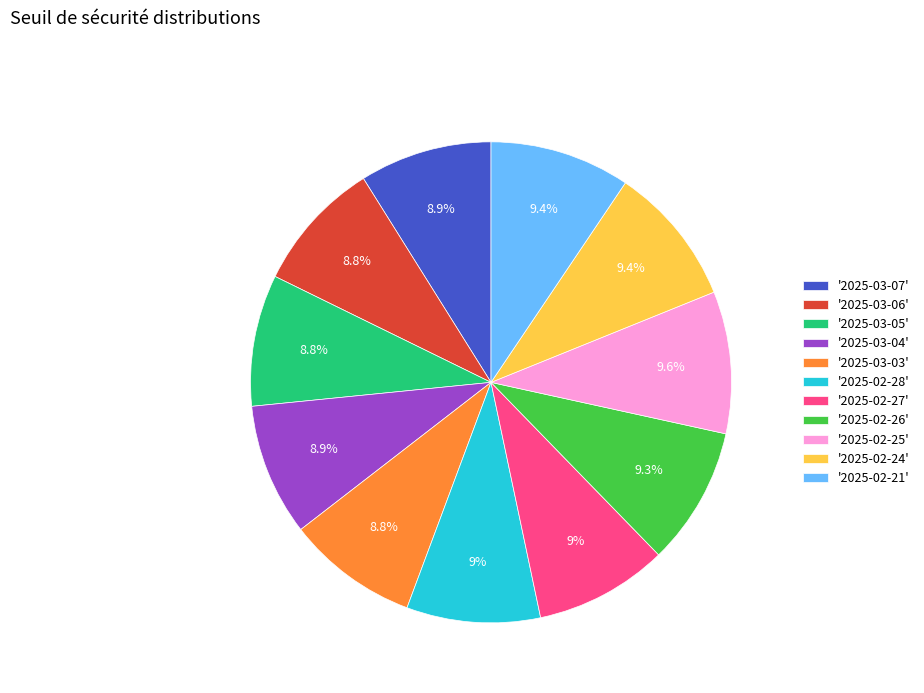

Is there a majority slice in this chart?

No